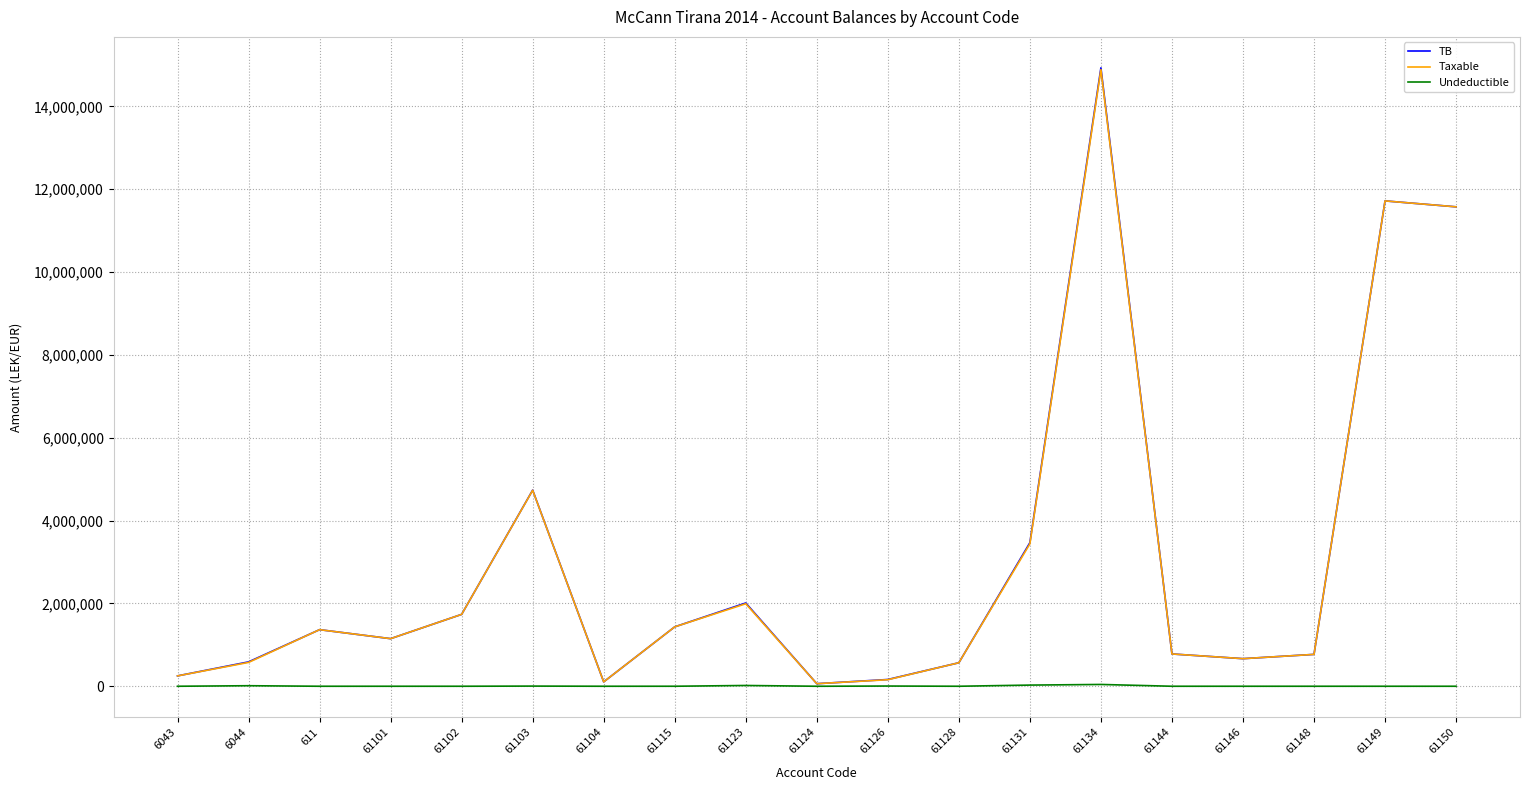

How many categories are shown in the chart?

19